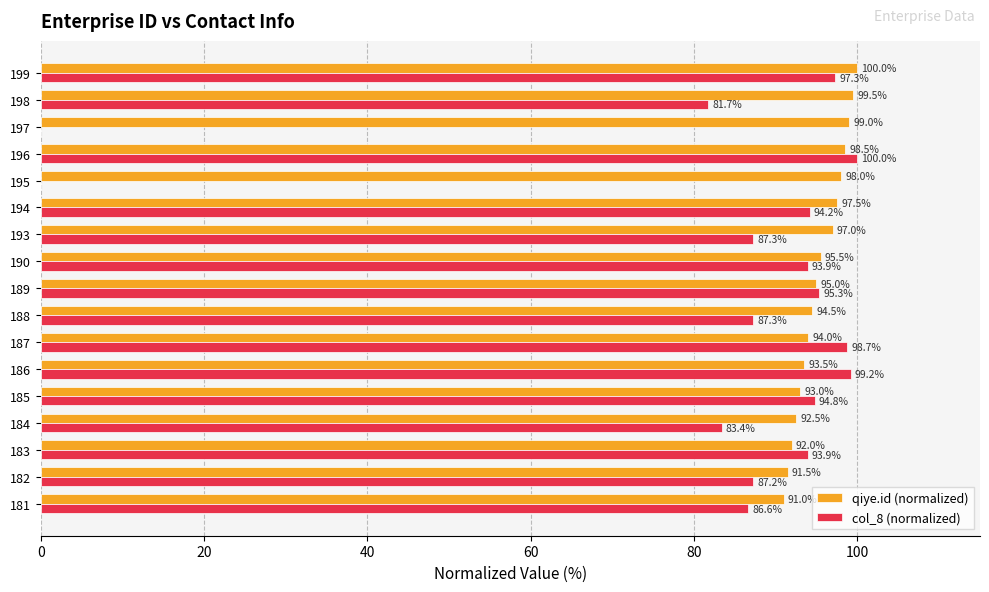

True or false: qiye.id (normalized) has a value of 99.5 at 198.

True